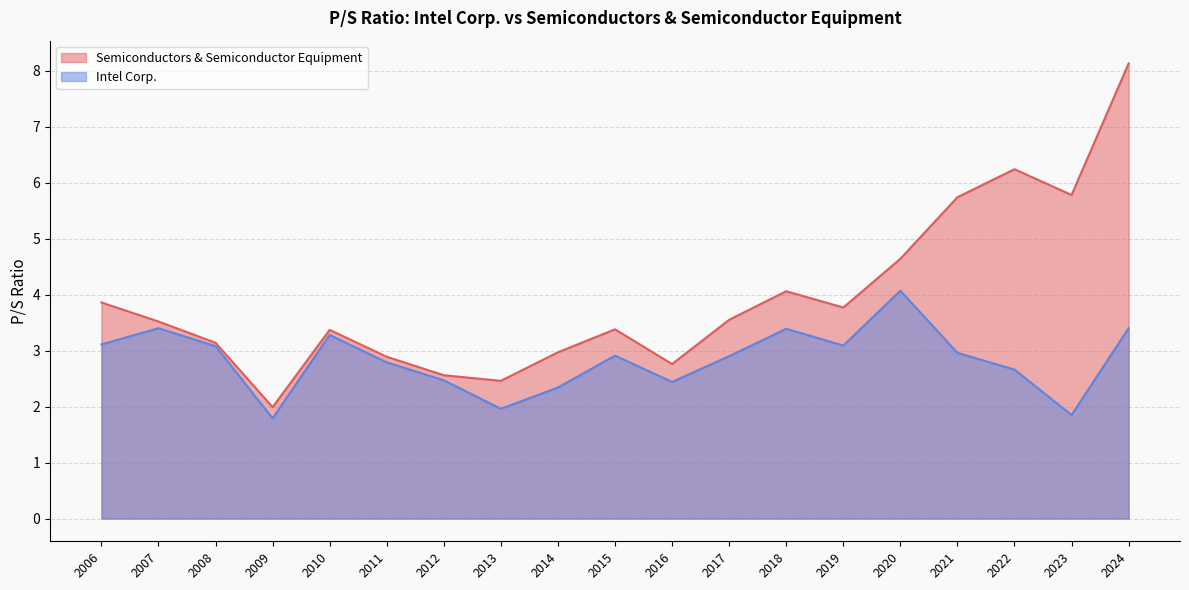

Which category has the lowest value in the Semiconductors & Semiconductor Equipment series?

2009